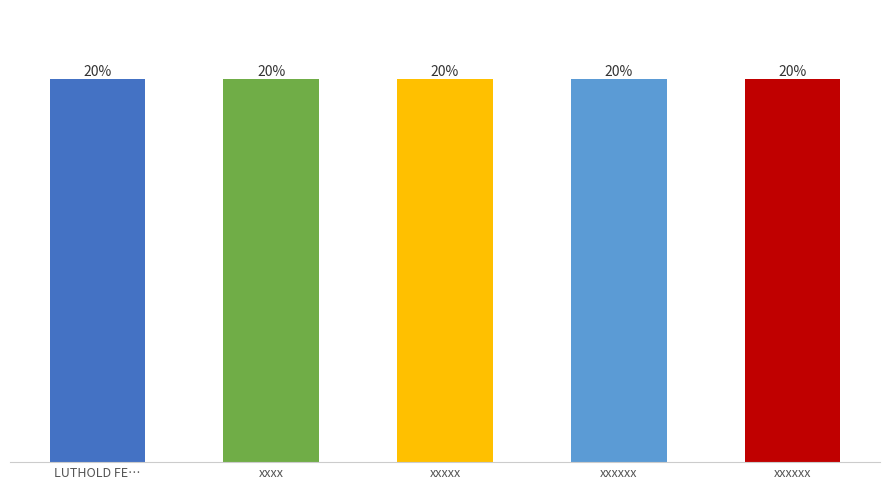

Does the chart contain any negative values?

No